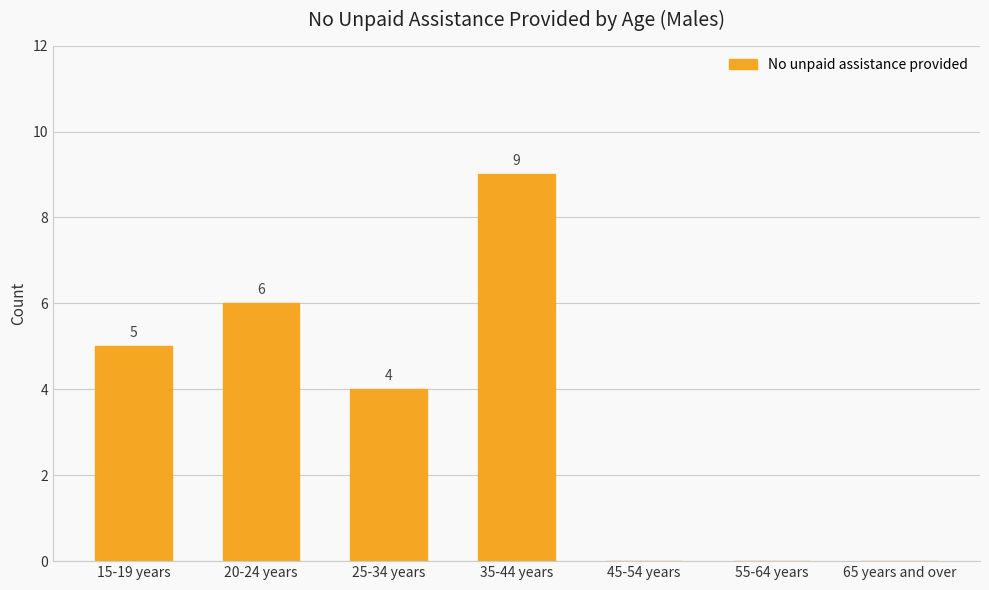

How many series are shown in this chart?

1